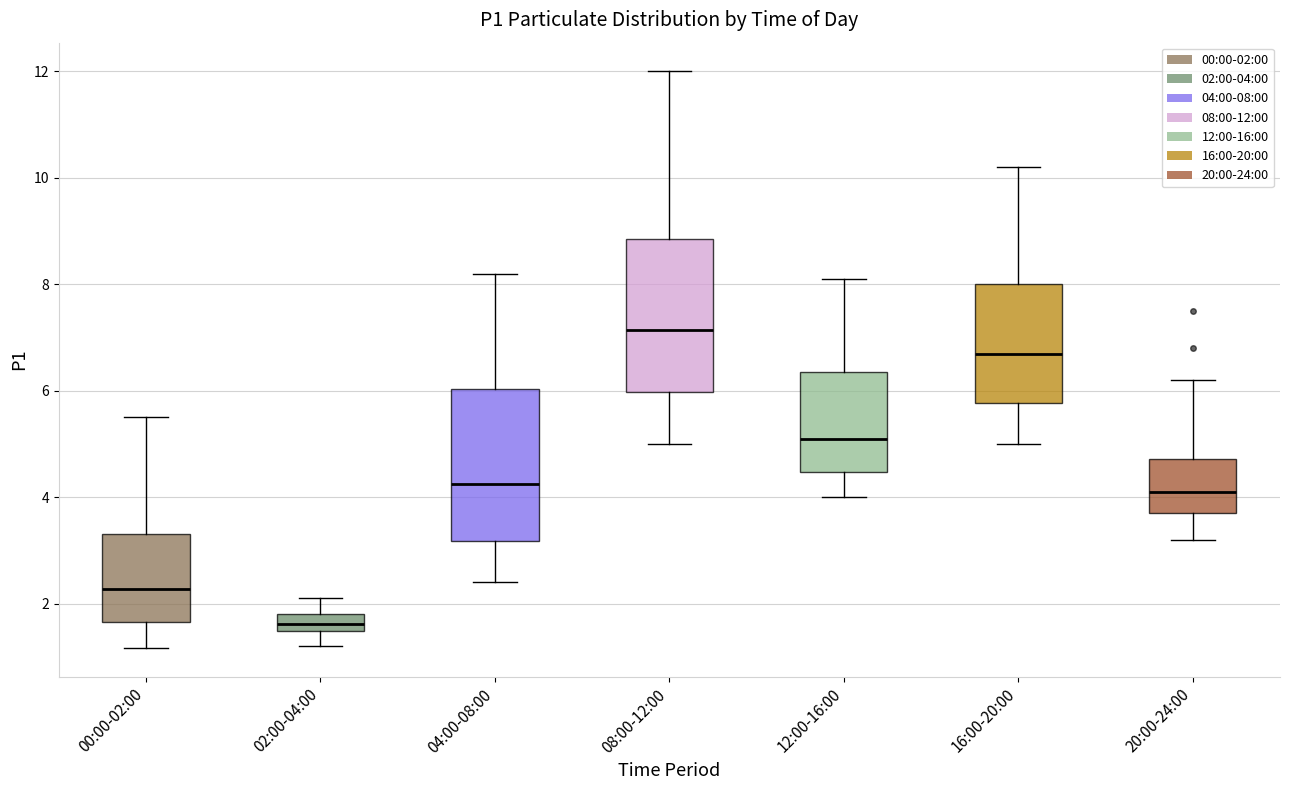

Which box has the lowest median line?

02:00-04:00